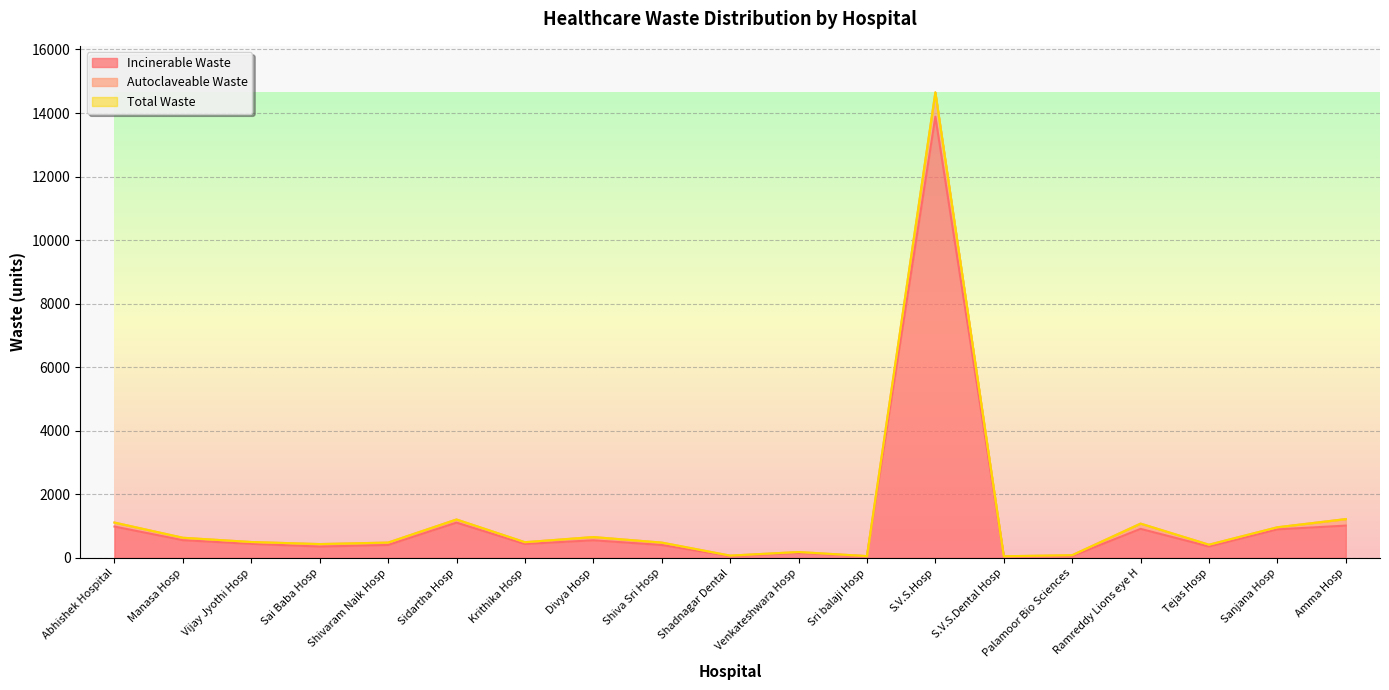

What is the label of the 18th point from the right?

Manasa Hosp